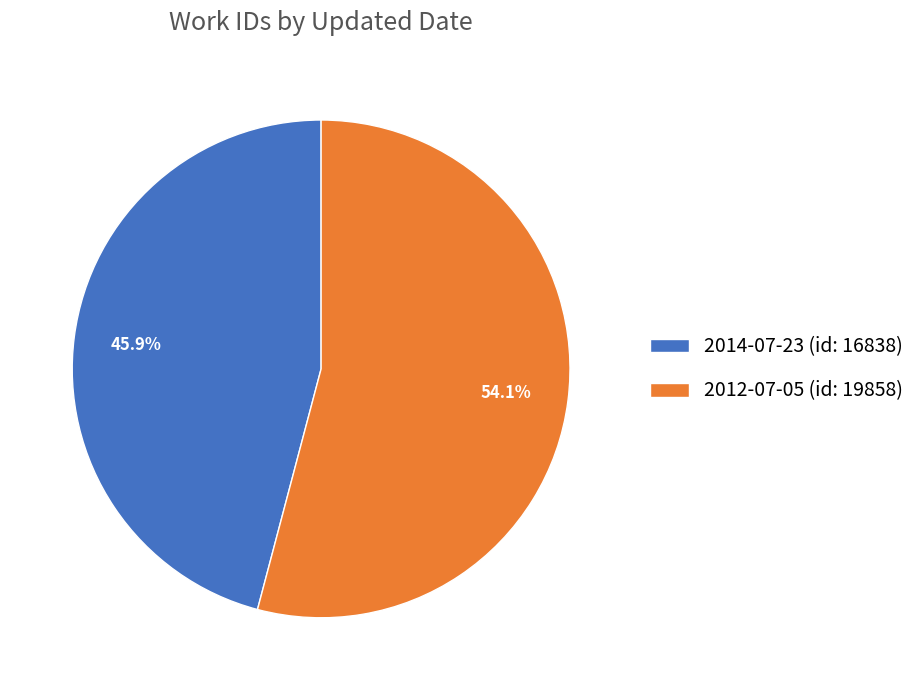

Does 2014-07-23 account for over 50% of the chart?

No